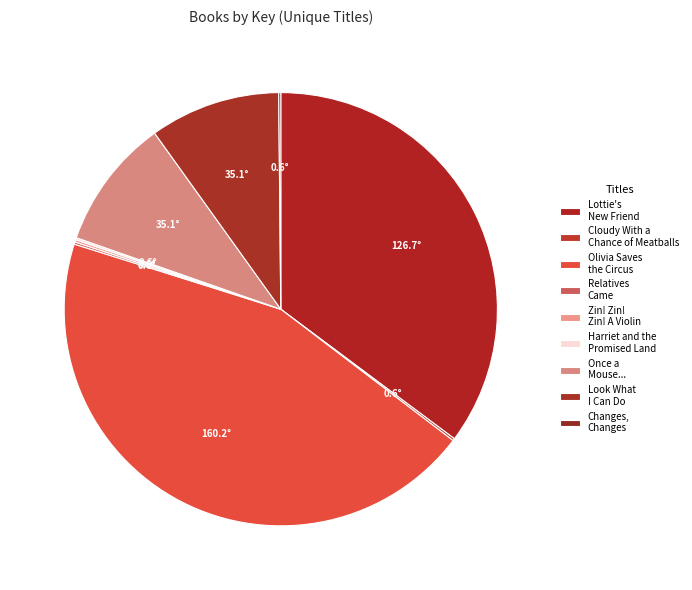

The Harriet and the Promised Land slice represents 9% of the pie. True or false?

False